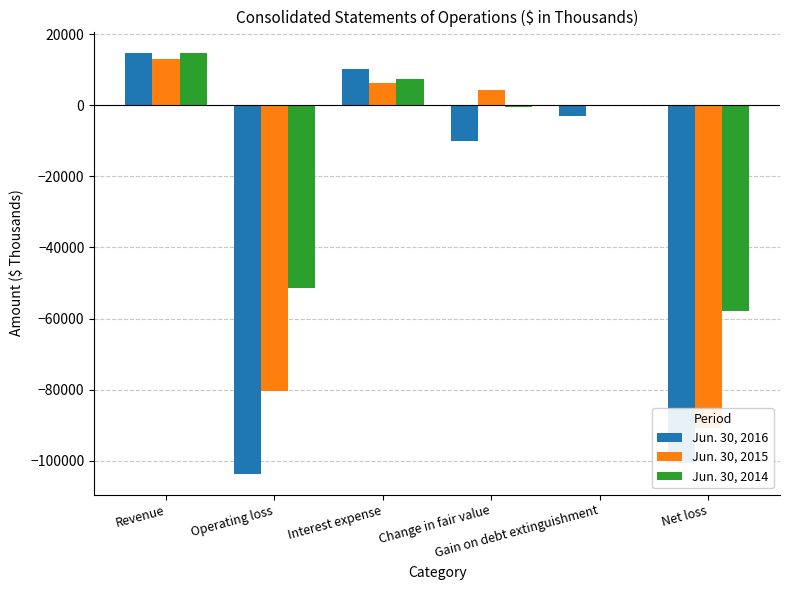

Is the value of Jun. 30, 2015 at Operating loss greater than the value of Jun. 30, 2014 at Revenue?

No